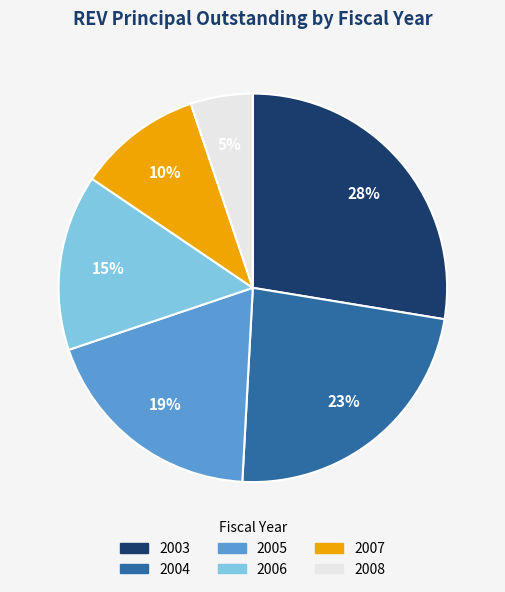

To the nearest percent, what percentage of the pie is 2004?

23%